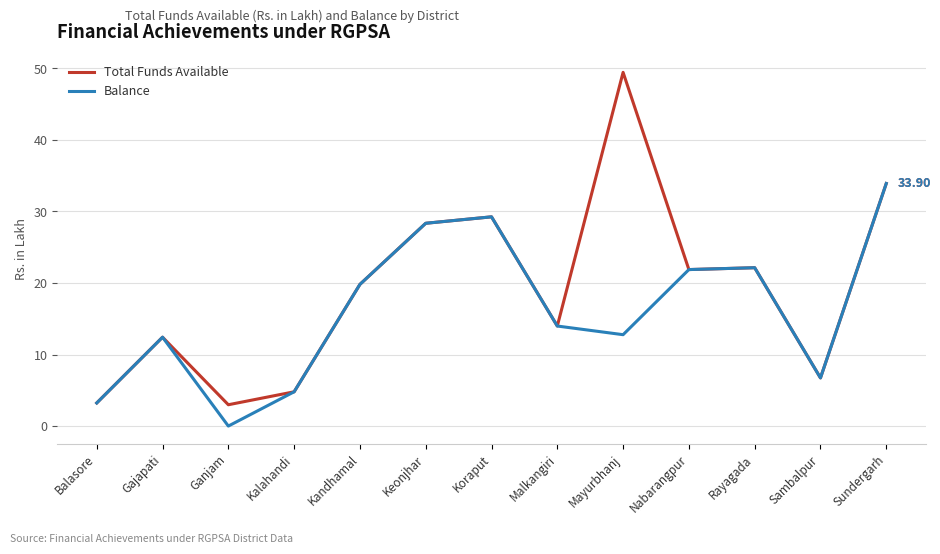

At which label does Balance first exceed 13?

Kandhamal